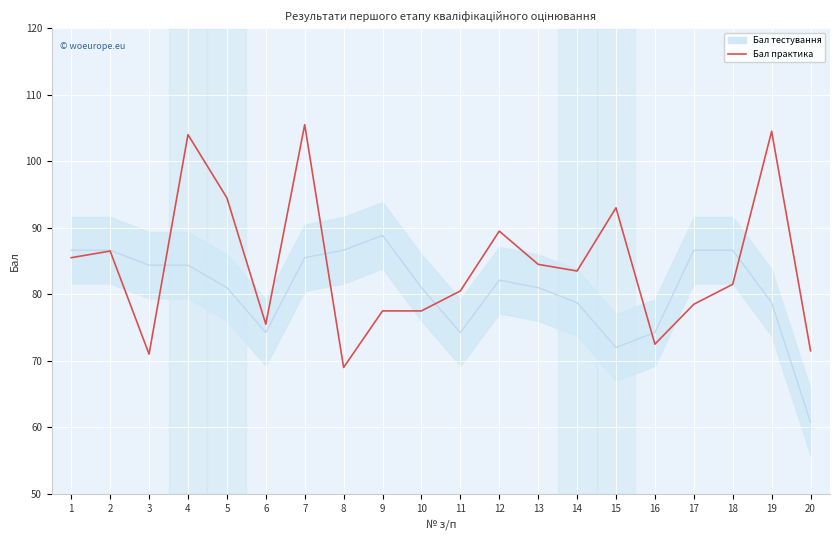

Where is the first local maximum?

2